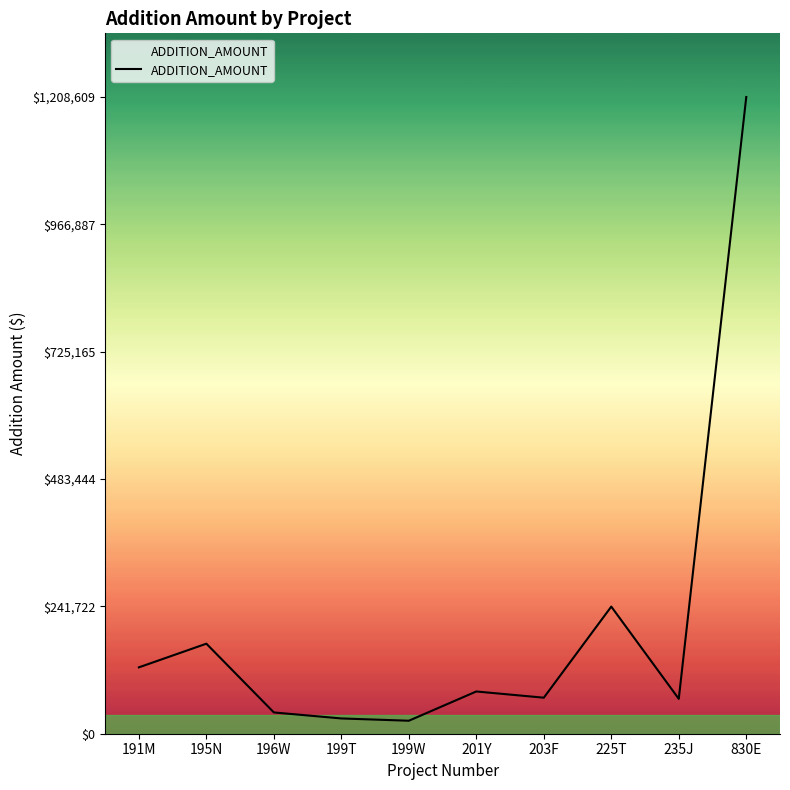

Which has a higher value, 195N or 191M?

195N